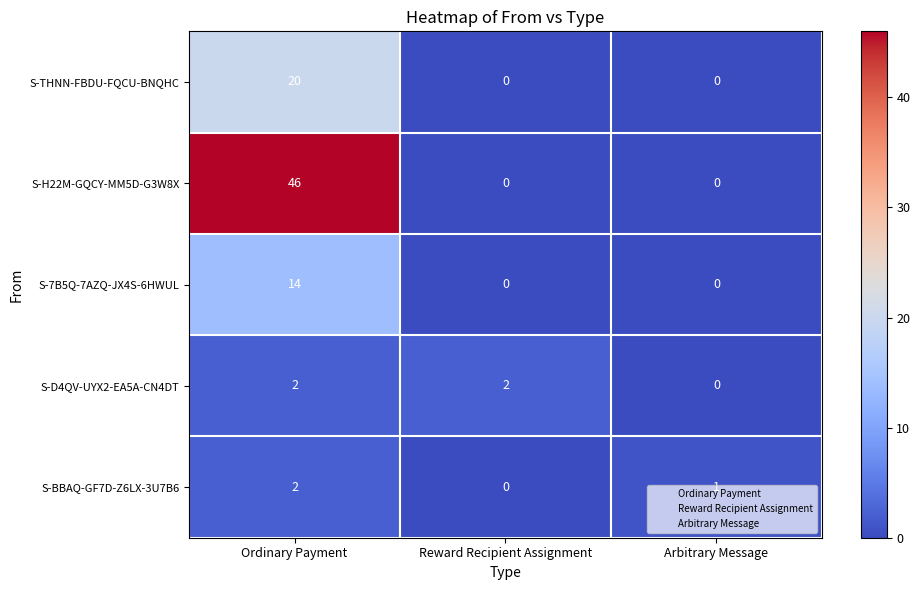

What is the difference between the maximum and minimum values in the S-7B5Q-7AZQ-JX4S-6HWUL series?

14